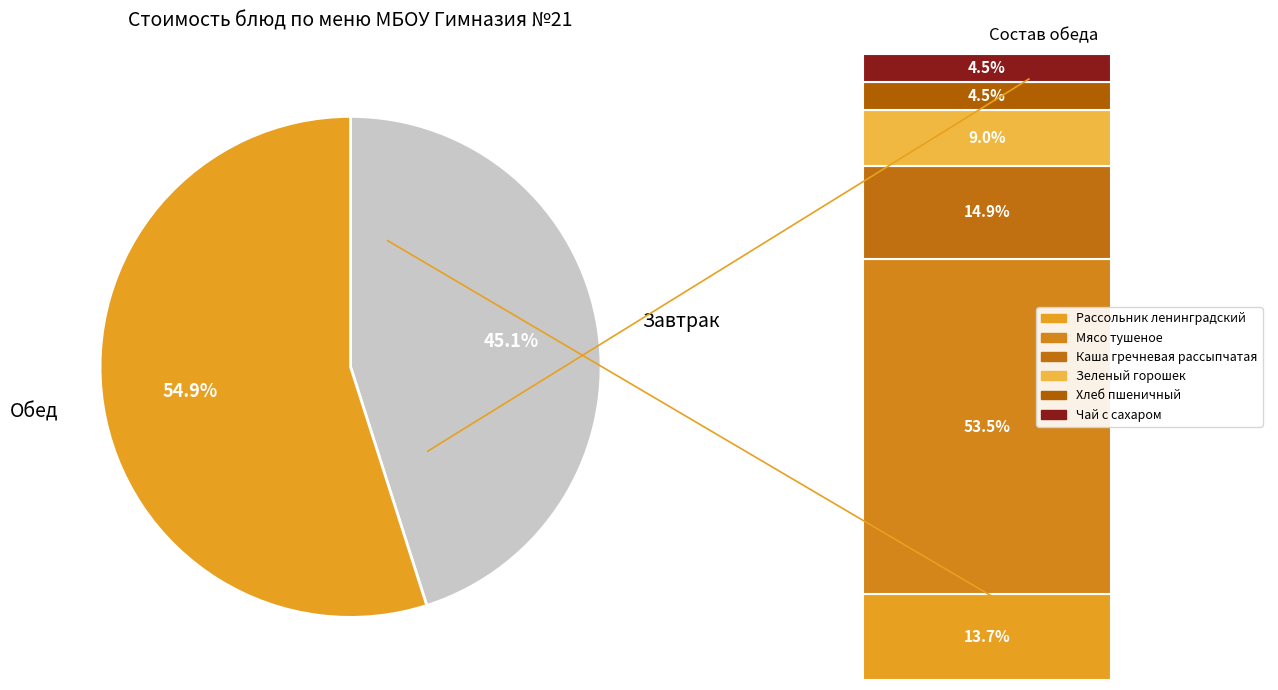

Rank the categories by value from lowest to highest.

Завтрак, Обед